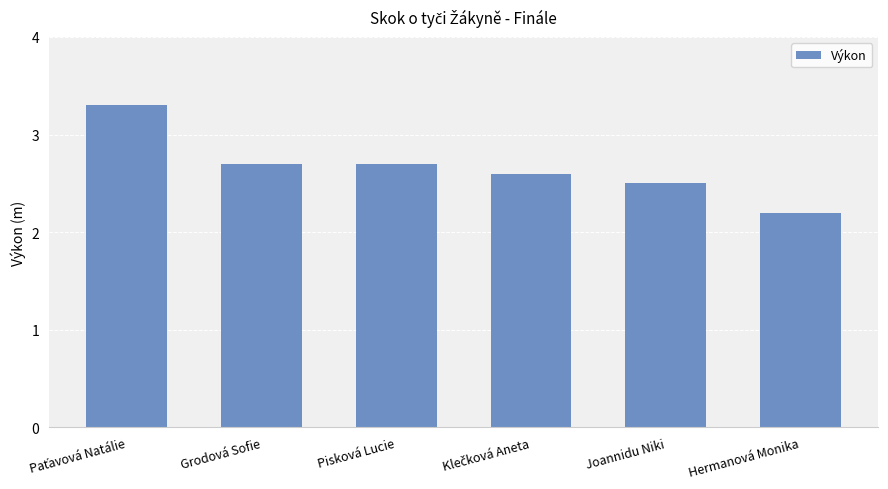

Approximately how many times larger is the value at Grodová Sofie compared to Joannidu Niki?

1.1